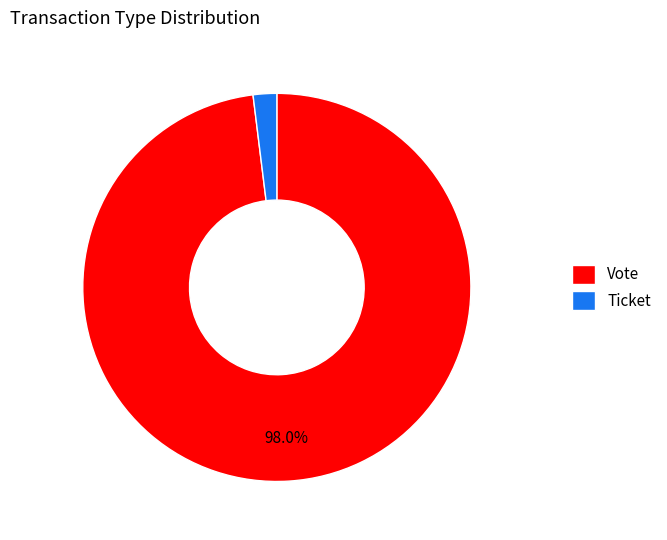

Which category has the smallest portion of the pie?

Ticket